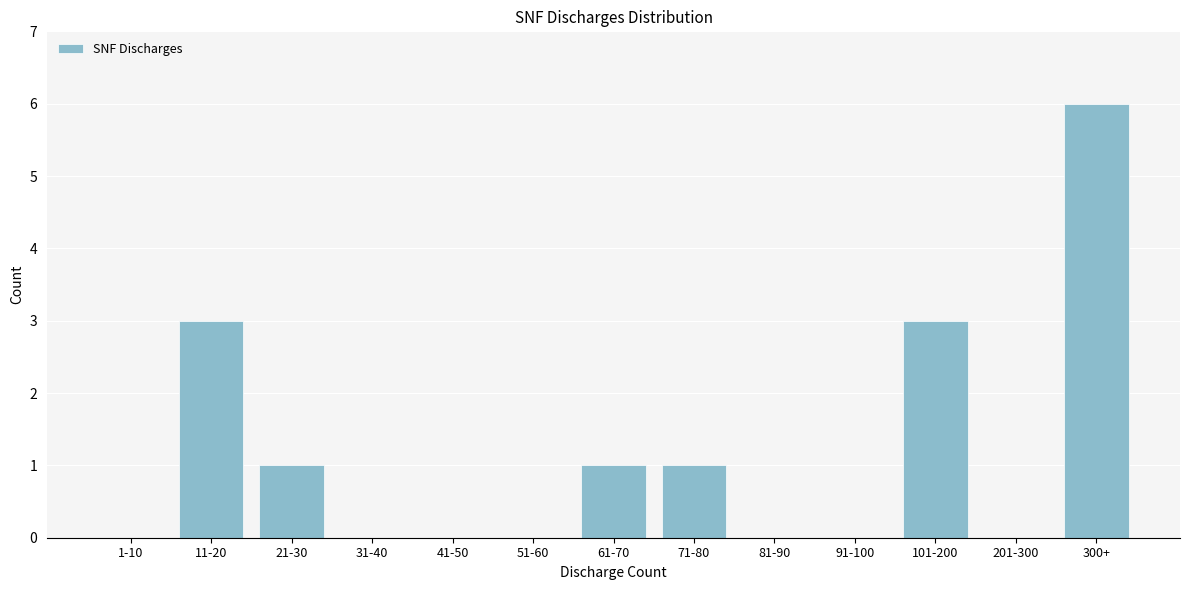

Reading right to left, list all the values displayed in this chart.

300+=6	201-300=0	101-200=3	91-100=0	81-90=0	71-80=1	61-70=1	51-60=0	41-50=0	31-40=0	21-30=1	11-20=3	1-10=0